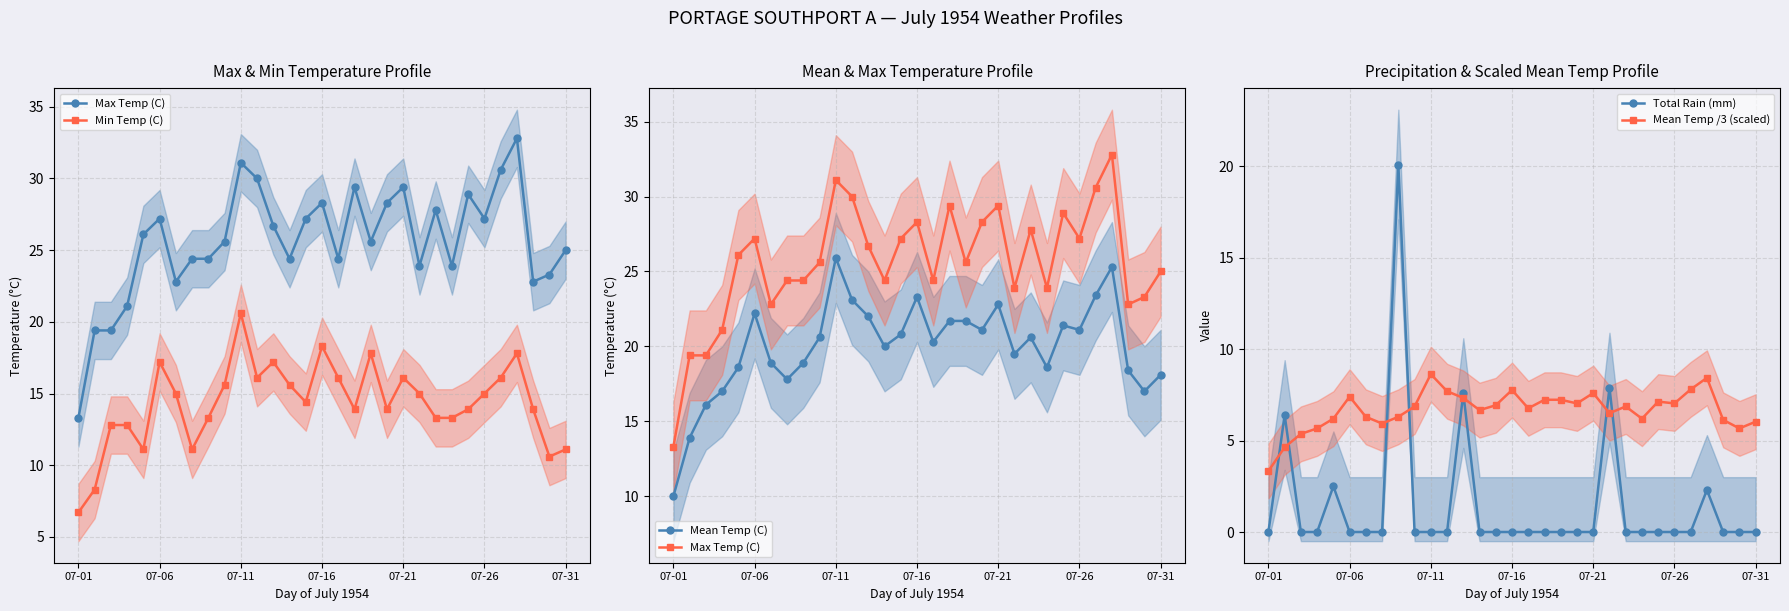

What is the greatest value displayed?

32.8